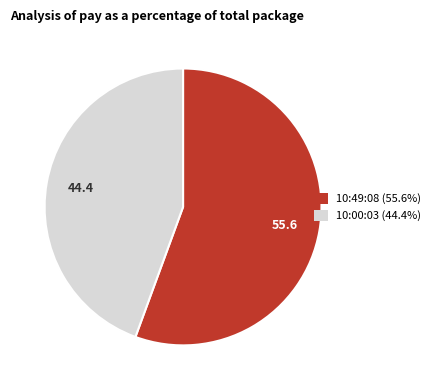

How many segments does this pie chart have?

2